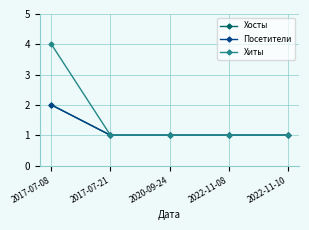

Reading left to right, transcribe all the data shown in this chart.

Хосты: 2017-07-08=2	2017-07-21=1	2020-09-24=1	2022-11-08=1	2022-11-10=1
Посетители: 2017-07-08=2	2017-07-21=1	2020-09-24=1	2022-11-08=1	2022-11-10=1
Хиты: 2017-07-08=4	2017-07-21=1	2020-09-24=1	2022-11-08=1	2022-11-10=1